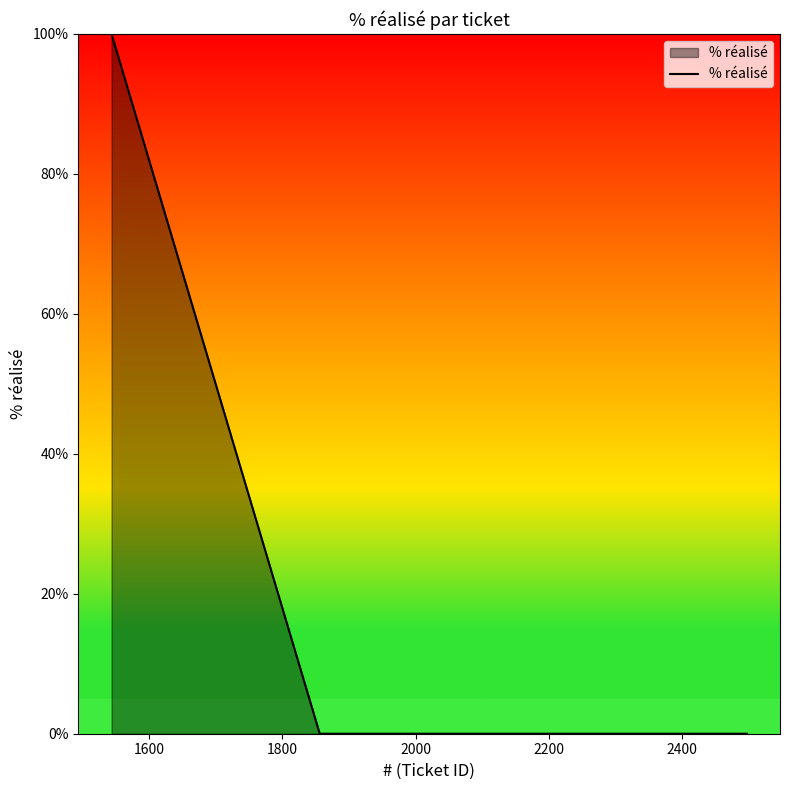

What is the greatest value displayed?

100